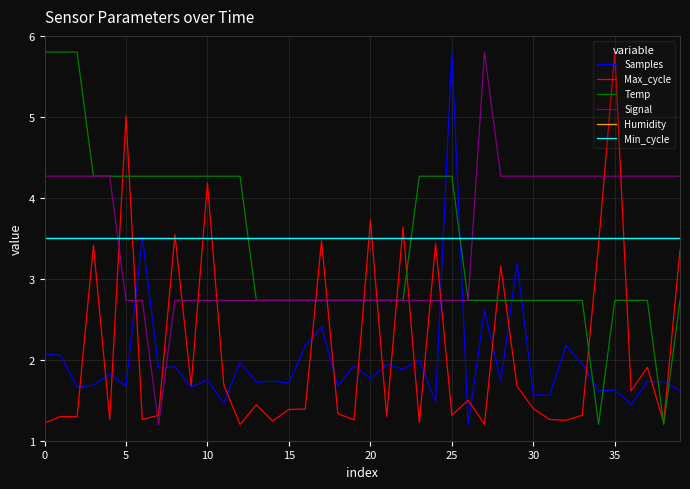

Is this an area chart (filled region under the line)?

No